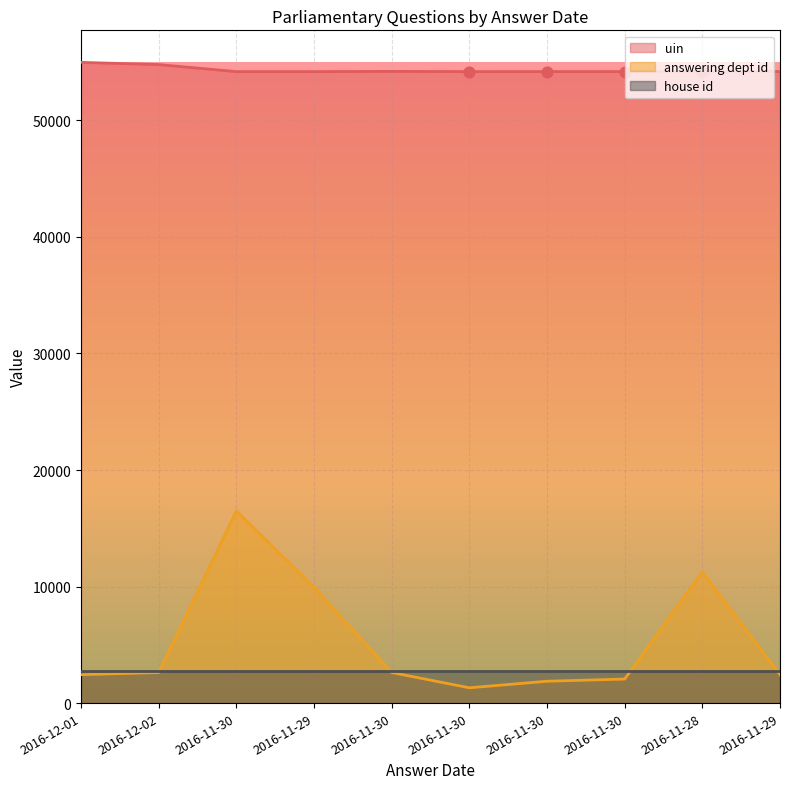

Which series reaches the maximum Y coordinate?

uin